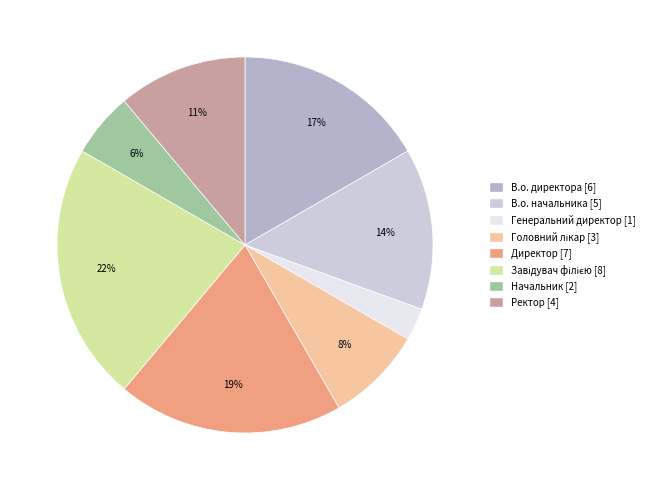

How many segments does this pie chart have?

8